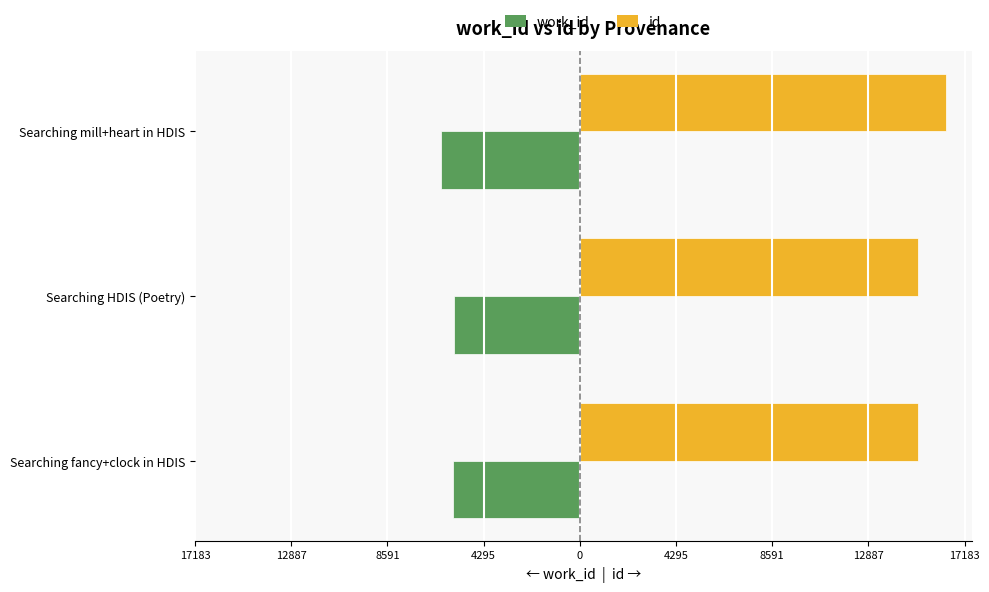

What is the lowest value of the id series?

15092